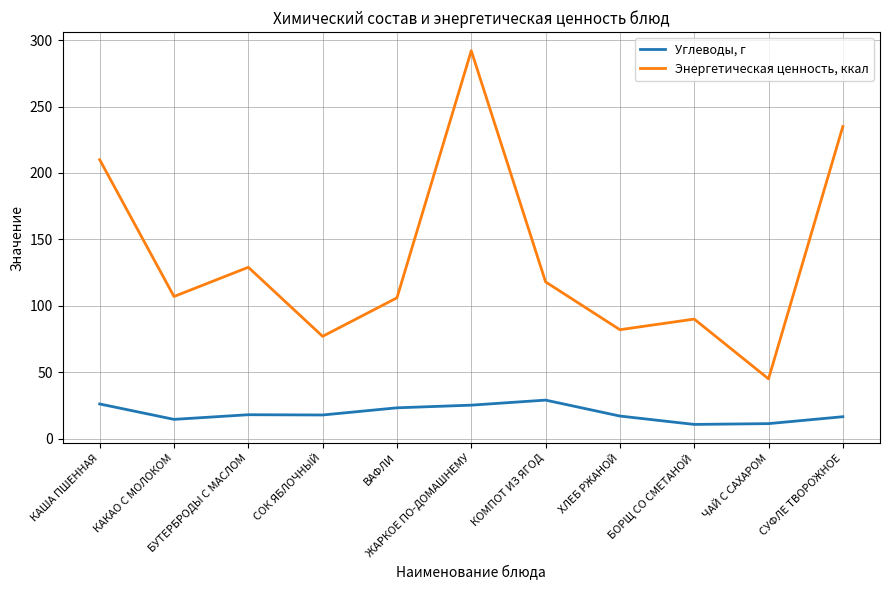

What is the total value across all series at СУФЛЕ ТВОРОЖНОЕ?

251.5